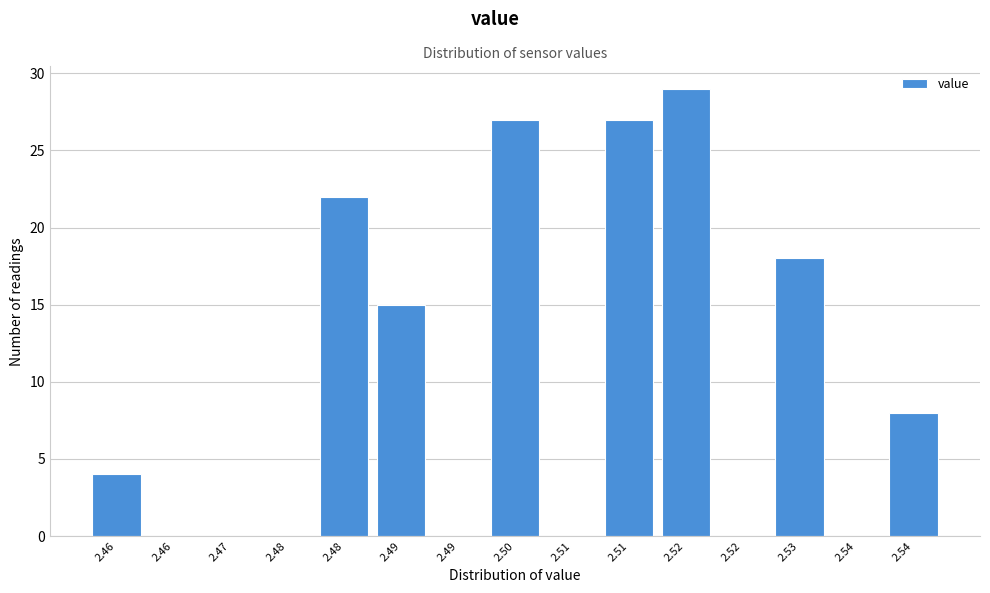

Count the number of categories in the chart.

15